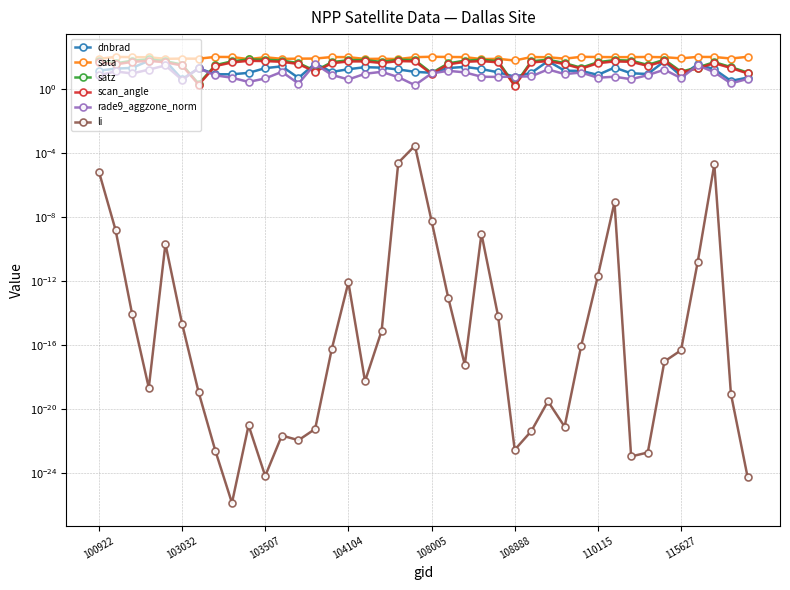

Which has a higher value, 22 or 38?

22